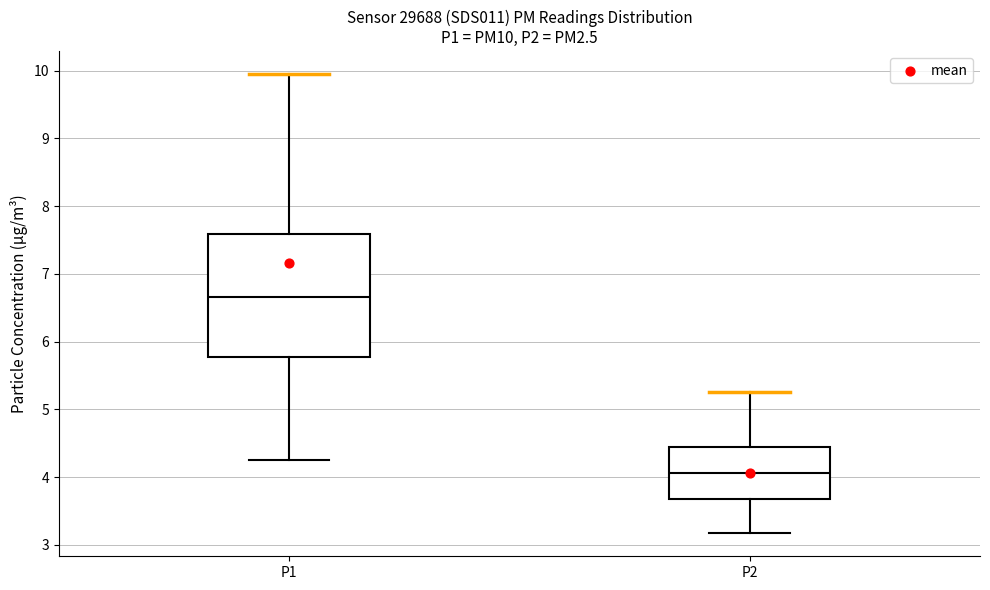

Which box has the highest median line?

P1